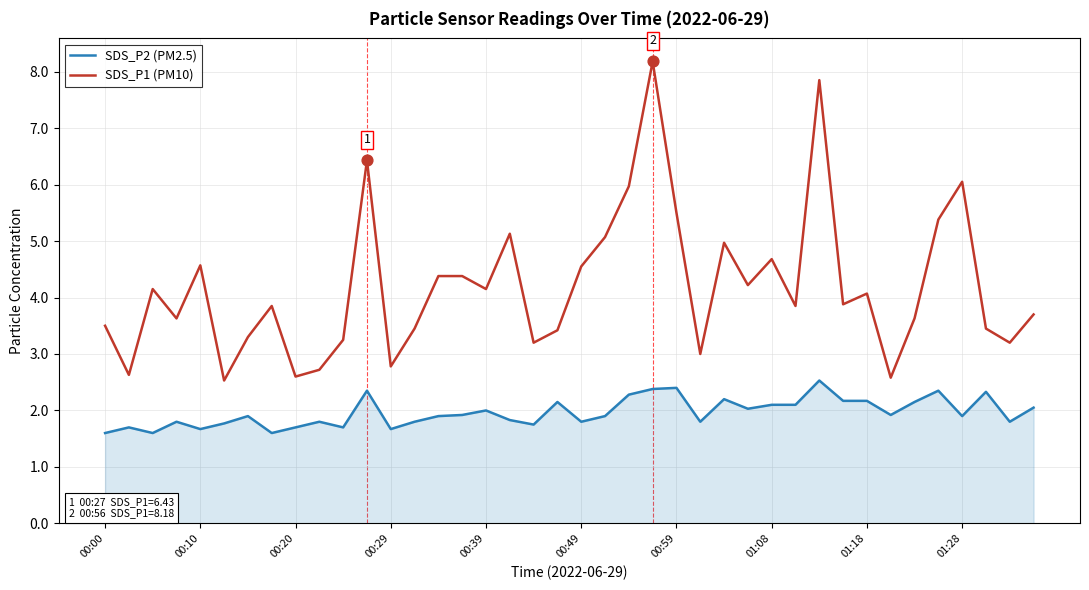

Which series has the largest range (max minus min)?

SDS_P1 (PM10)